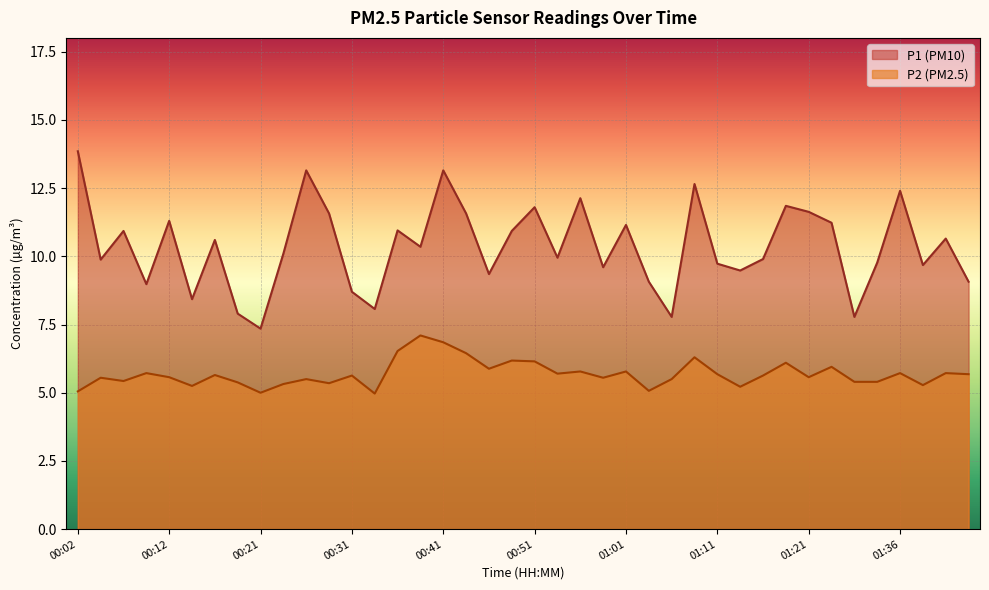

How many data points does each series have?

40